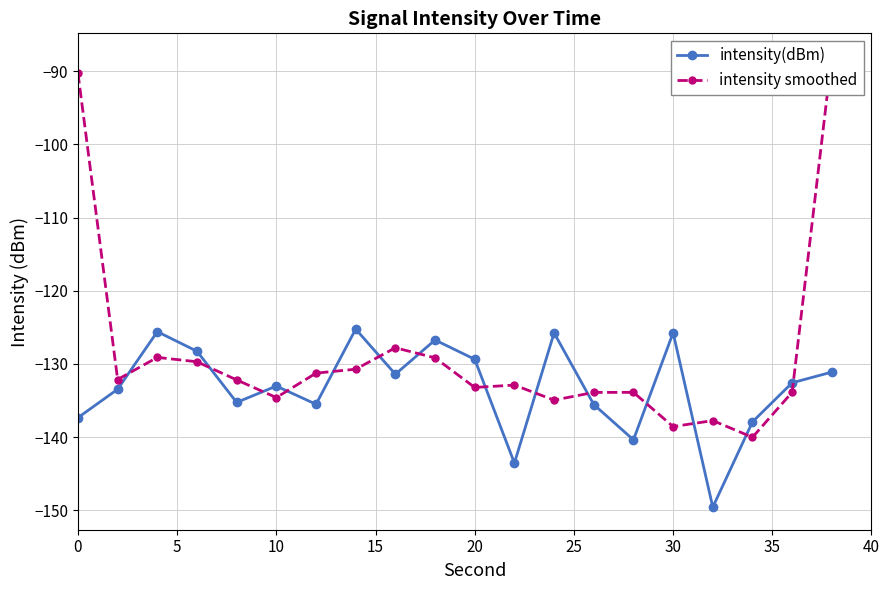

True or false: intensity(dBm) has more than 1 interior local peaks.

True